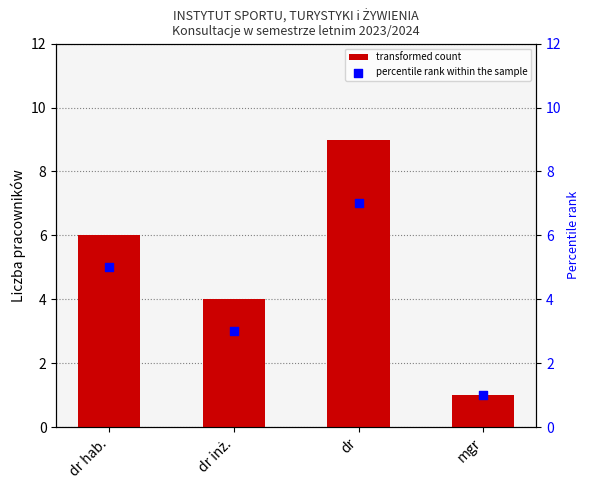

At which category is the sum across all series the highest?

dr